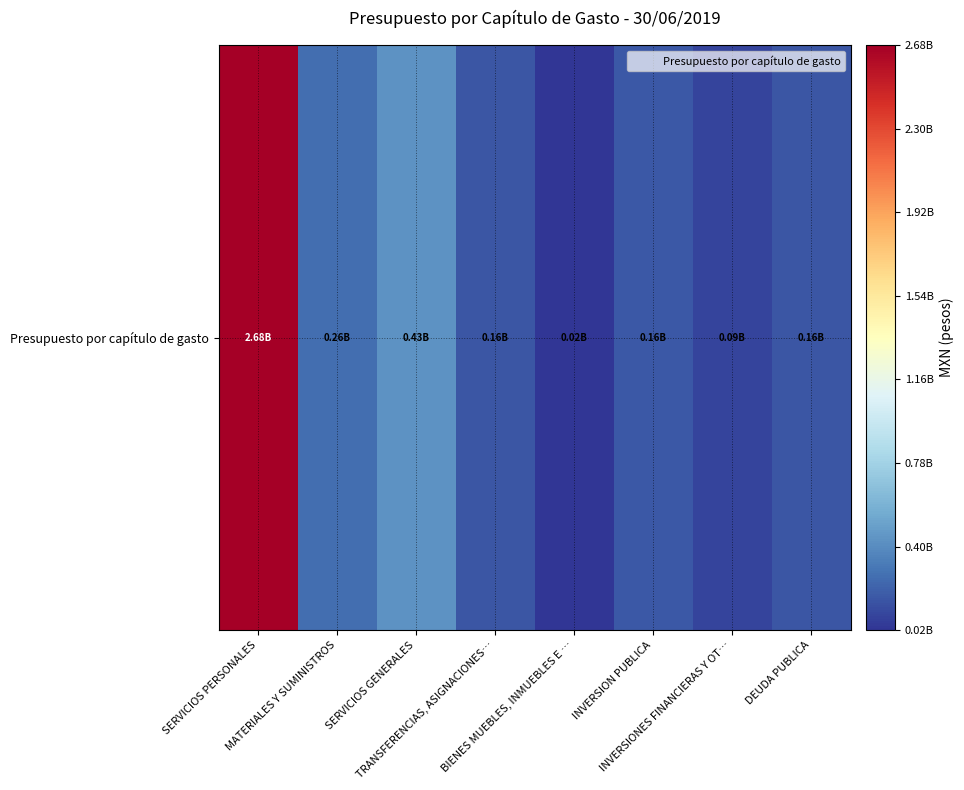

Reading left to right, transcribe all the data shown in this chart.

2675421505.3	261168973.2	431637088.3	160900754.0	16574418.0	164278458.8	87401732.0	155329327.7